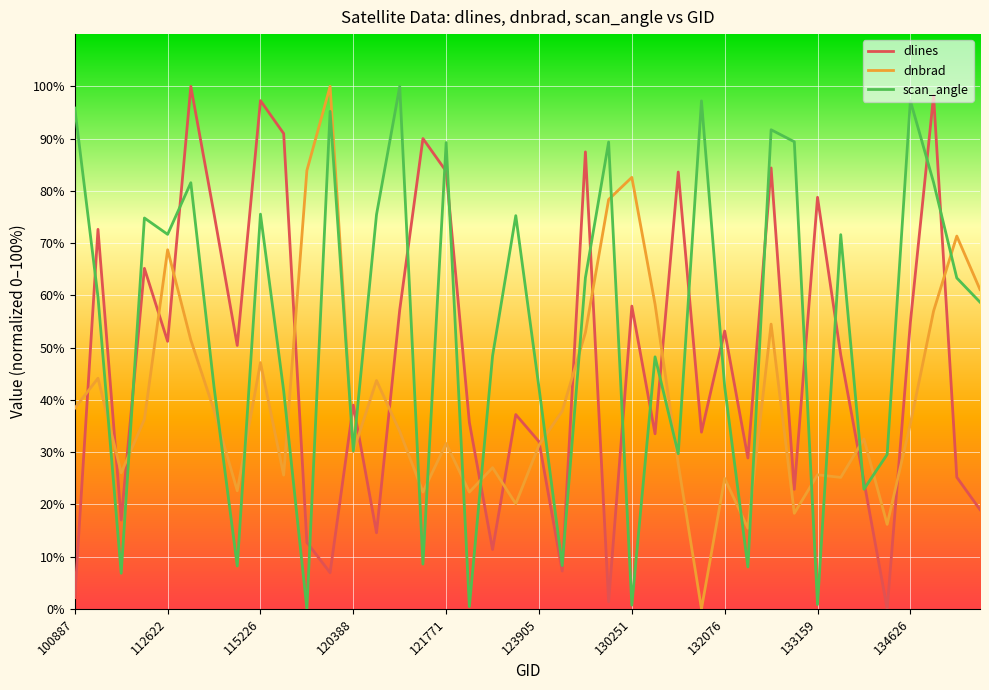

What is the highest value of the dnbrad series?

100.0